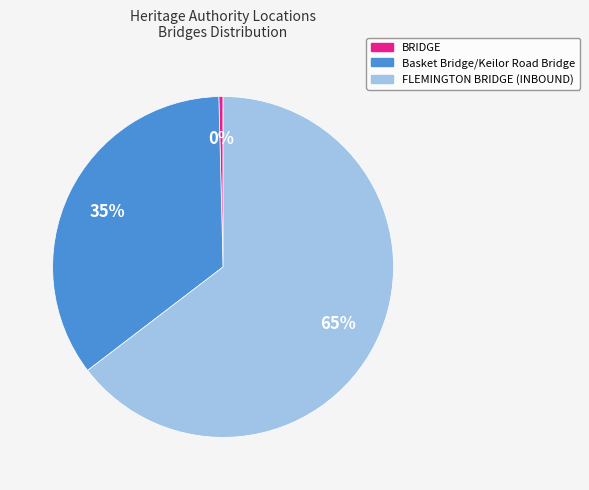

What percentage is the FLEMINGTON BRIDGE (INBOUND) slice, to the nearest percent?

65%